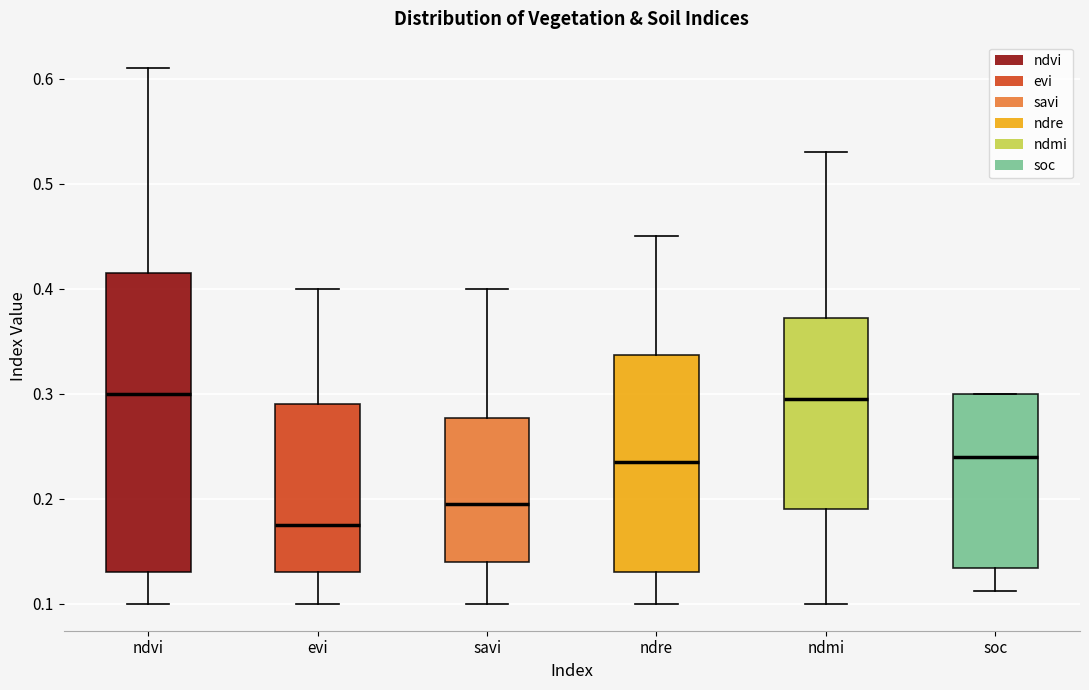

Which box is the tallest, from its lower edge to its upper edge?

ndvi